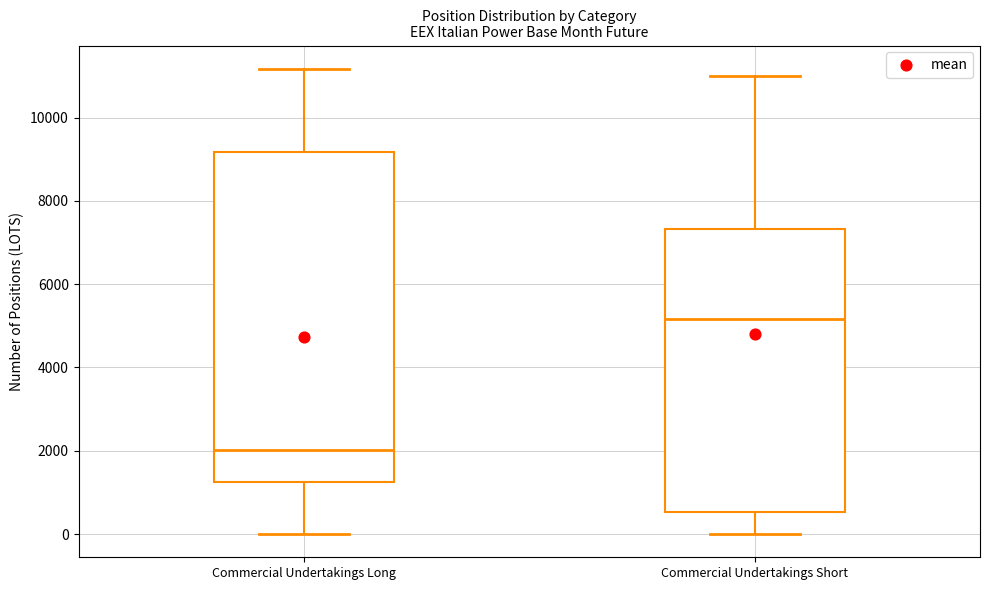

Where does the upper whisker of the box for Commercial Undertakings Short end on the y-axis? The values are not printed on the chart, so give them approximately, as read against the axis.

11000